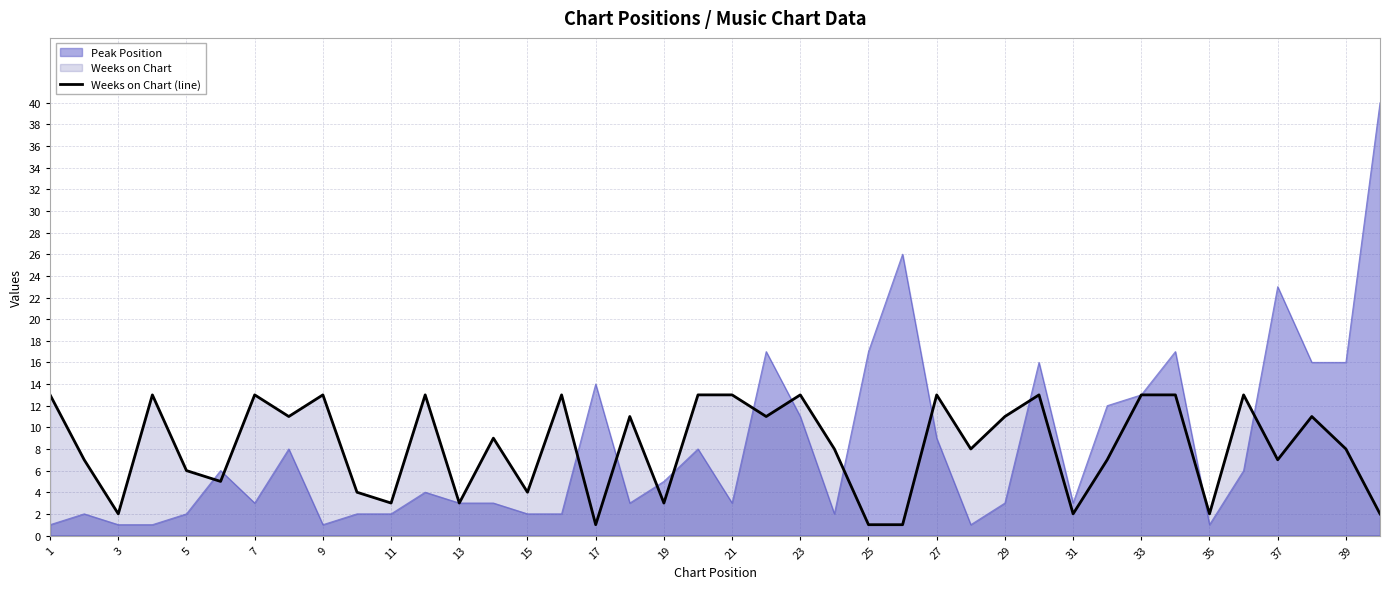

True or false: the data has more than 0 interior local peaks.

True